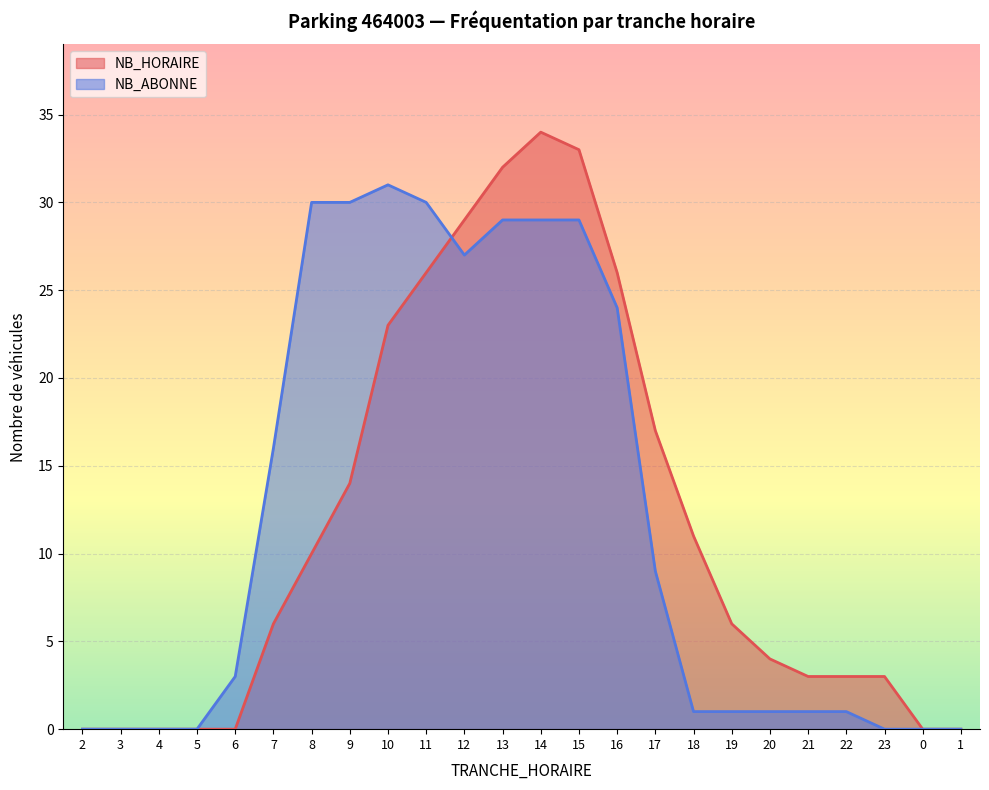

What is the difference between the NB_HORAIRE values at 20 and 4?

4